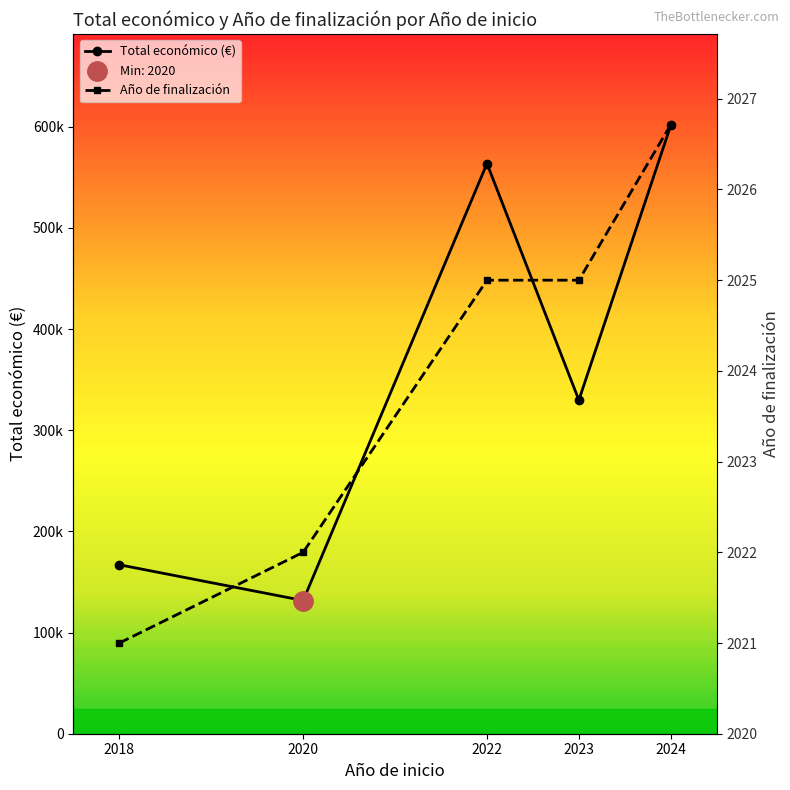

List the series in order of their peak value, highest first.

Total económico (€), Año de finalización